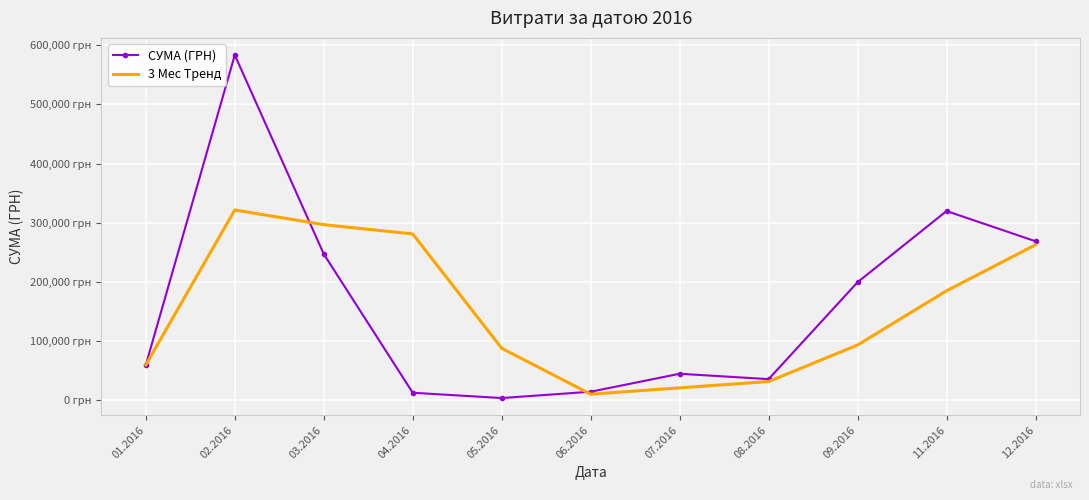

What are all the series names shown in the legend?

СУМА (ГРН), 3 Мес Тренд